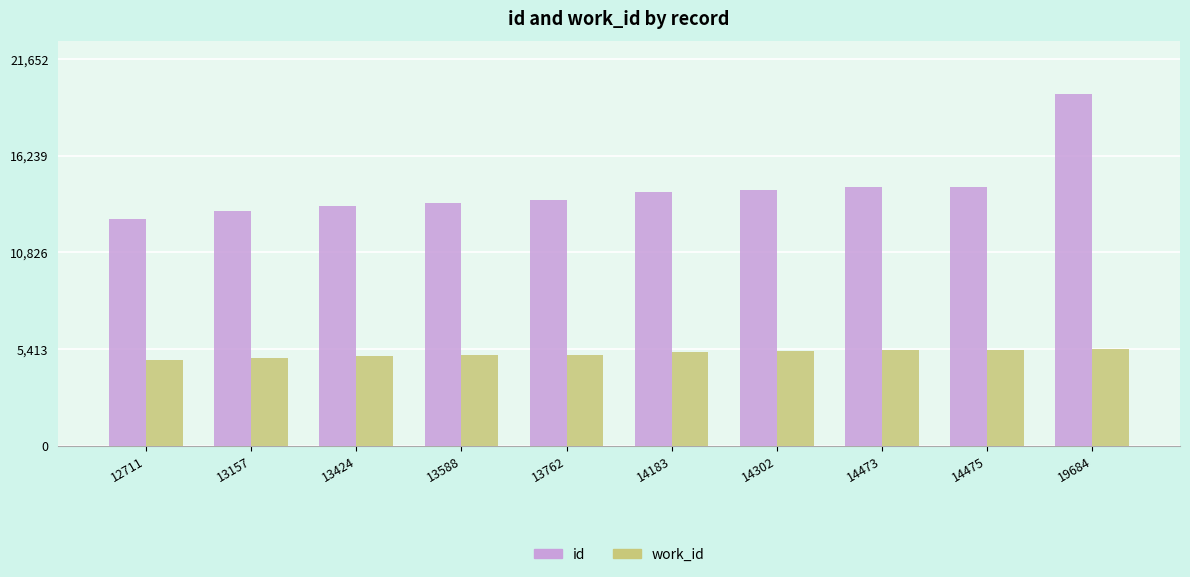

At 14473, list the series in order from smallest to largest.

work_id, id